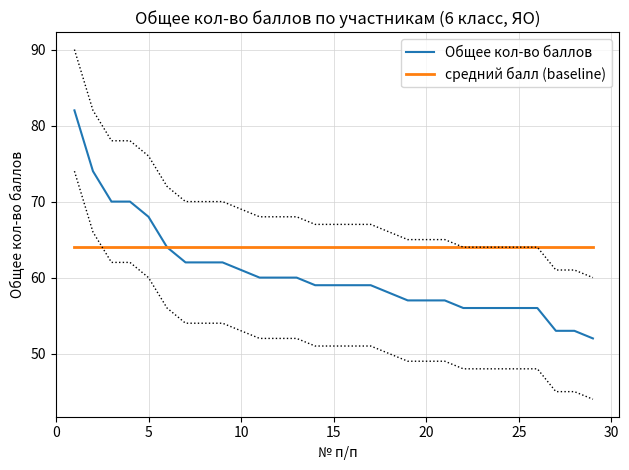

List the series in order of their overall mean, highest first.

средний балл (baseline), Общее кол-во баллов